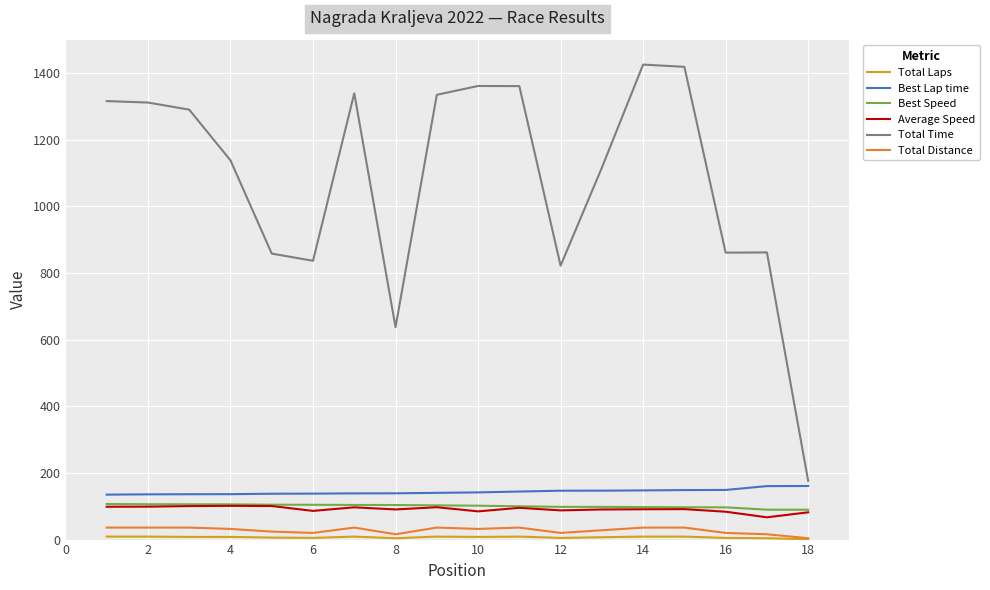

True or false: Total Distance and Best Speed cross at least once.

False